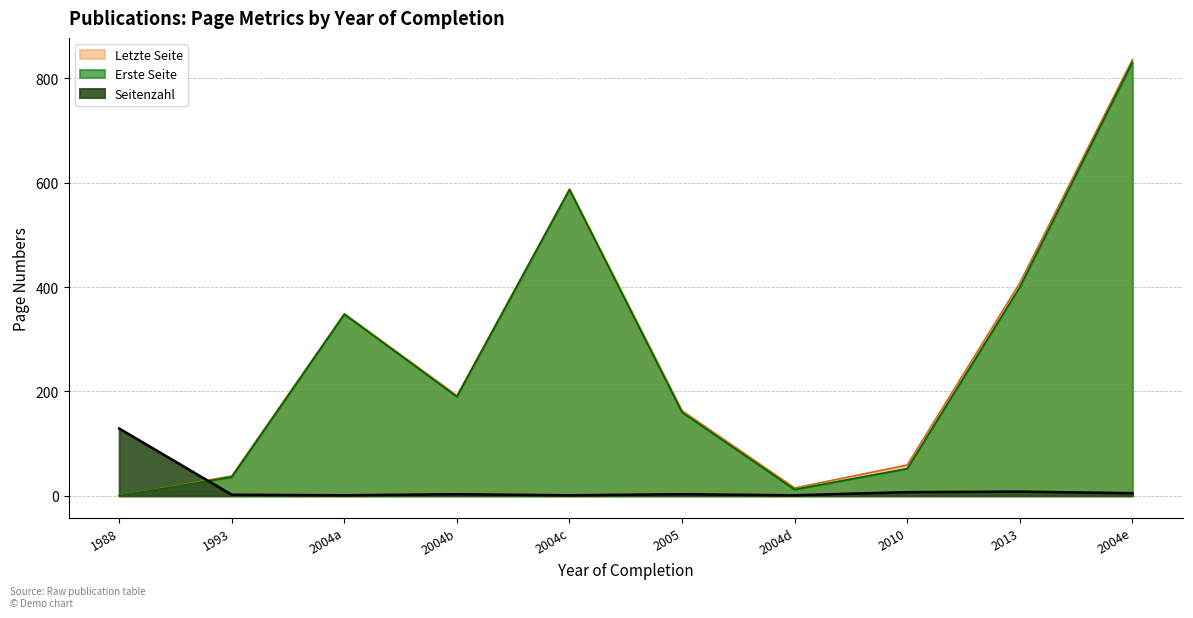

Reading left to right, extract all data points from this chart.

Seitenzahl: 129	2	1	3	1	3	1	7	8	5
Erste Seite: 0	36	348	190	587	160	12	52	400	831
Letzte Seite: 0	38	349	192	588	163	15	59	408	836